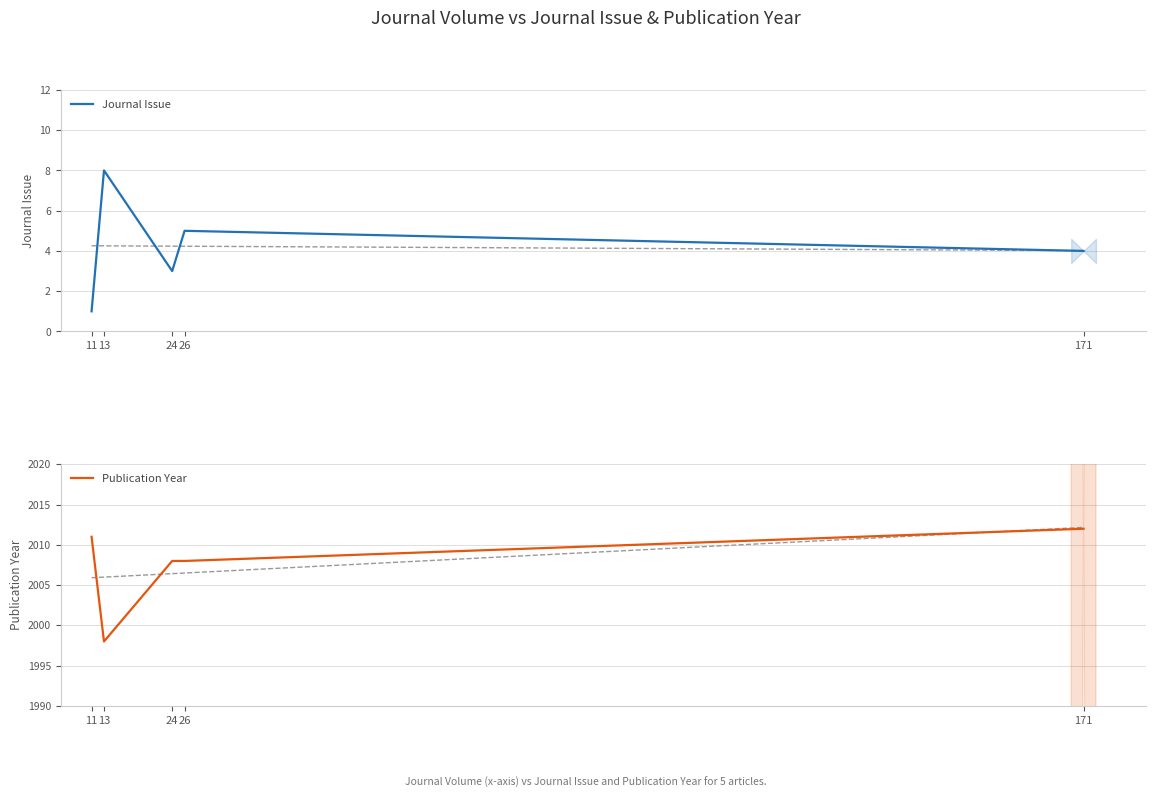

True or false: Journal Issue and Publication Year intersect in this chart.

False